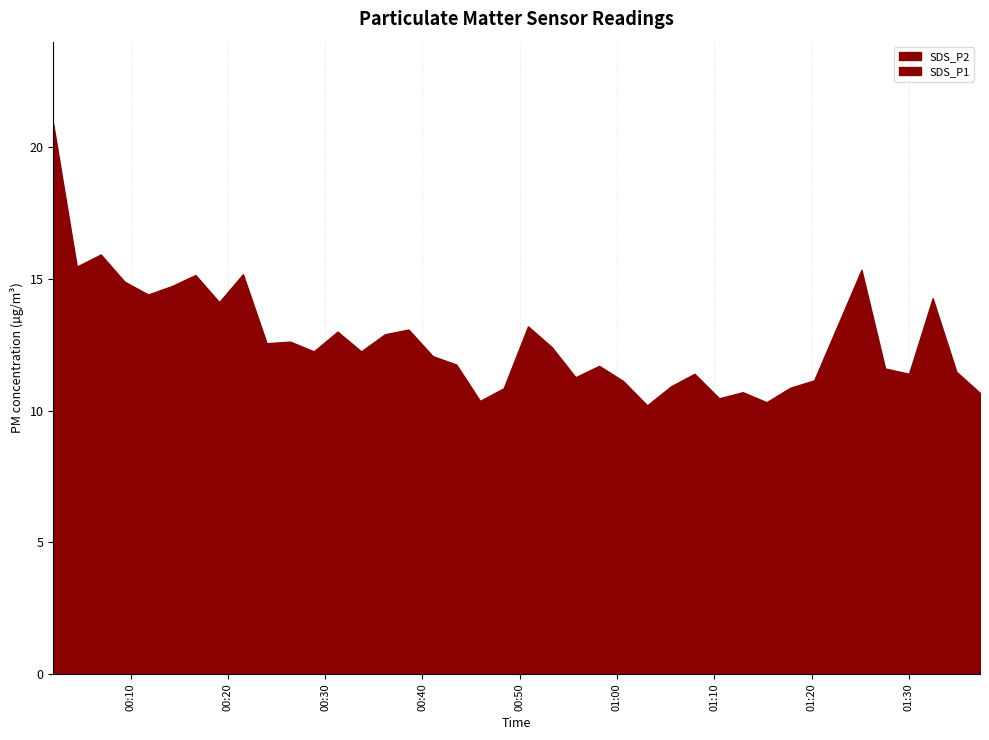

True or false: SDS_P2 and SDS_P1 cross at least once.

False